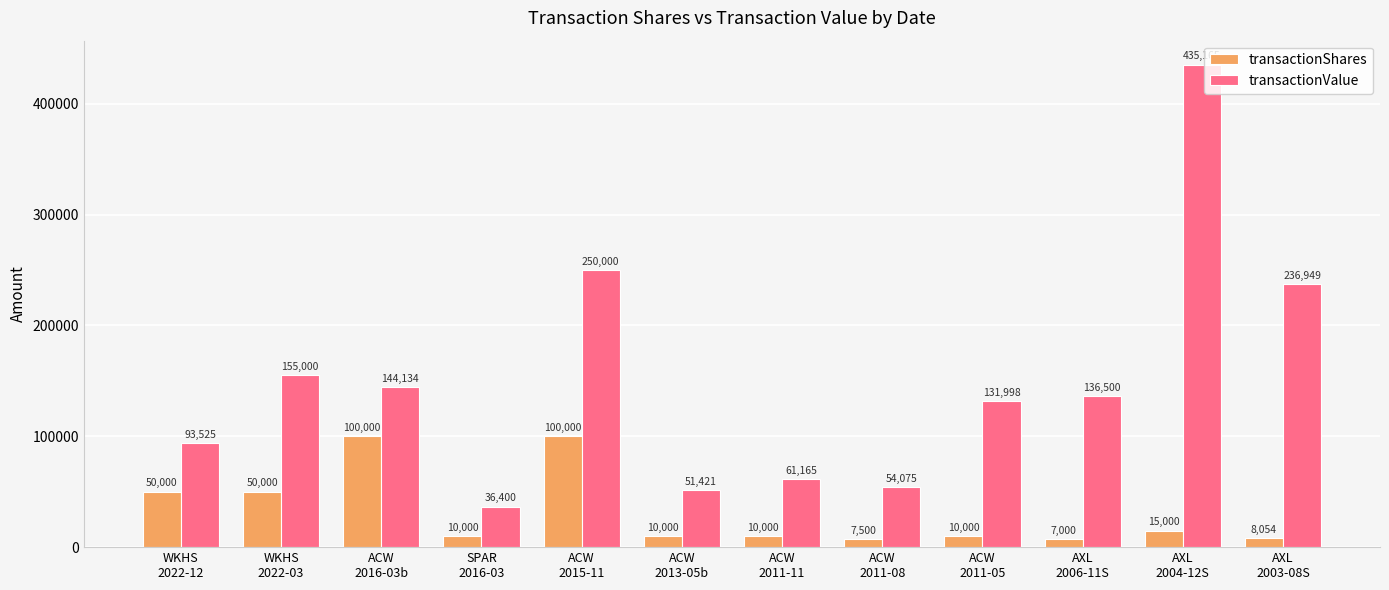

True or false: transactionValue has a value of 144134 at ACW
2016-03b.

True